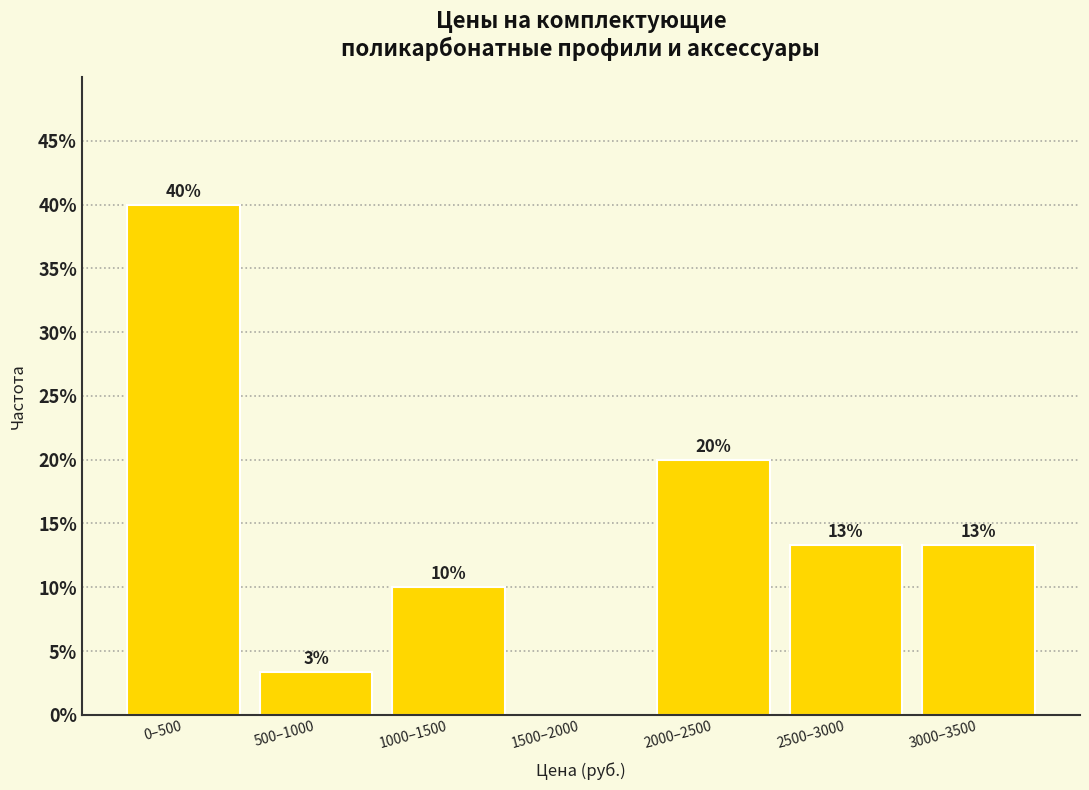

The chart shows a value of 5.2 at 500–1000. True or false?

False